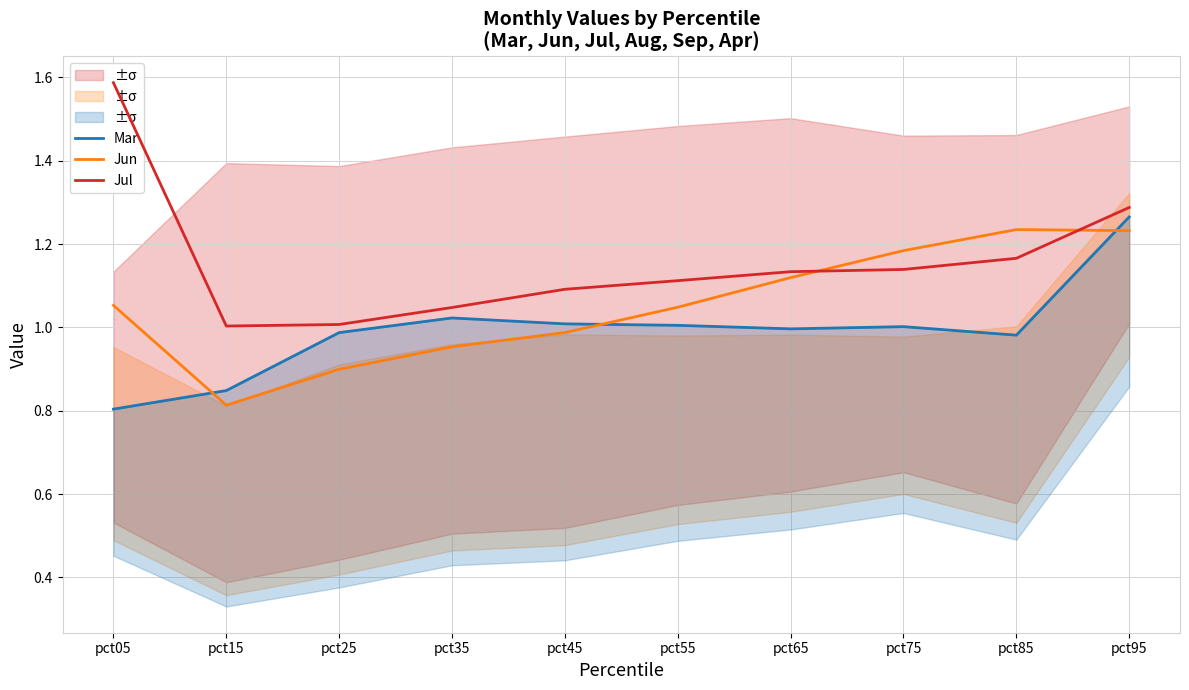

Reading right to left, transcribe all the data shown in this chart.

Mar: 1.3	1.0	1.0	1.0	1.0	1.0	1.0	1.0	0.8	0.8
Jun: 1.2	1.2	1.2	1.1	1.0	1.0	1.0	0.9	0.8	1.1
Jul: 1.3	1.2	1.1	1.1	1.1	1.1	1.0	1.0	1.0	1.6